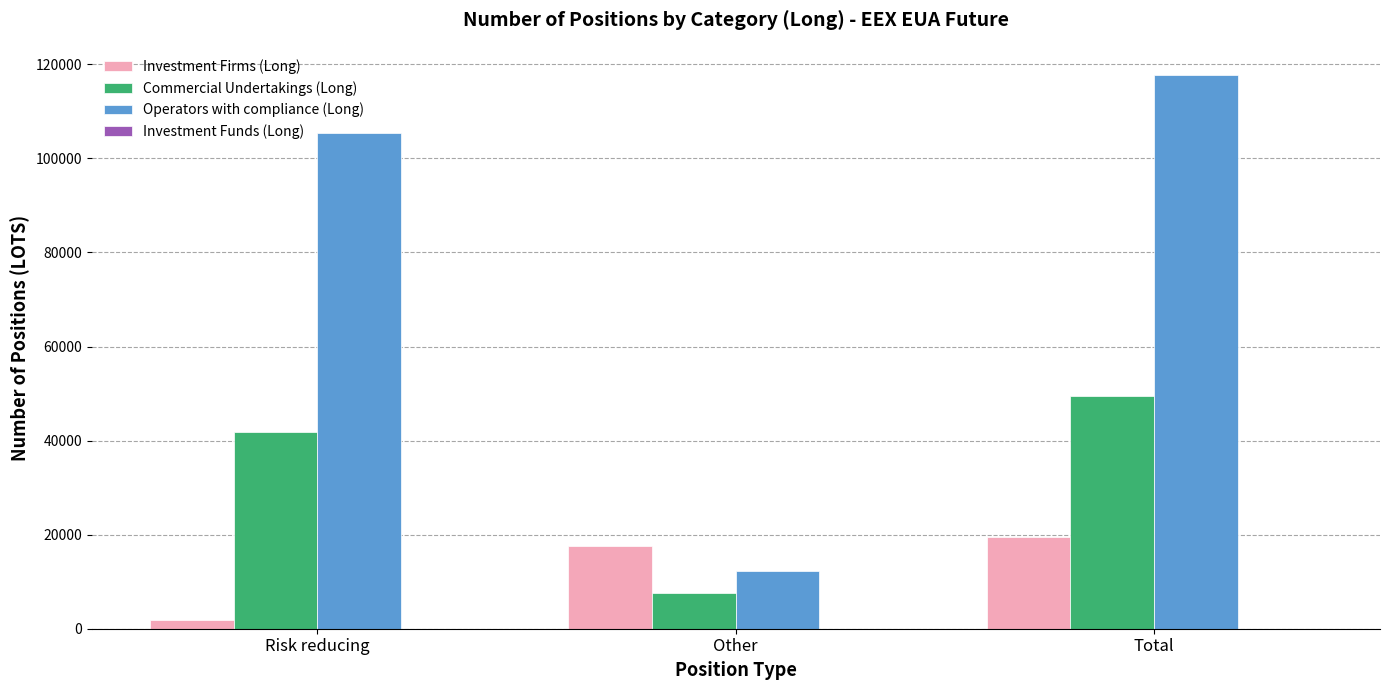

Are the bars grouped side by side (vs. stacked)?

Yes